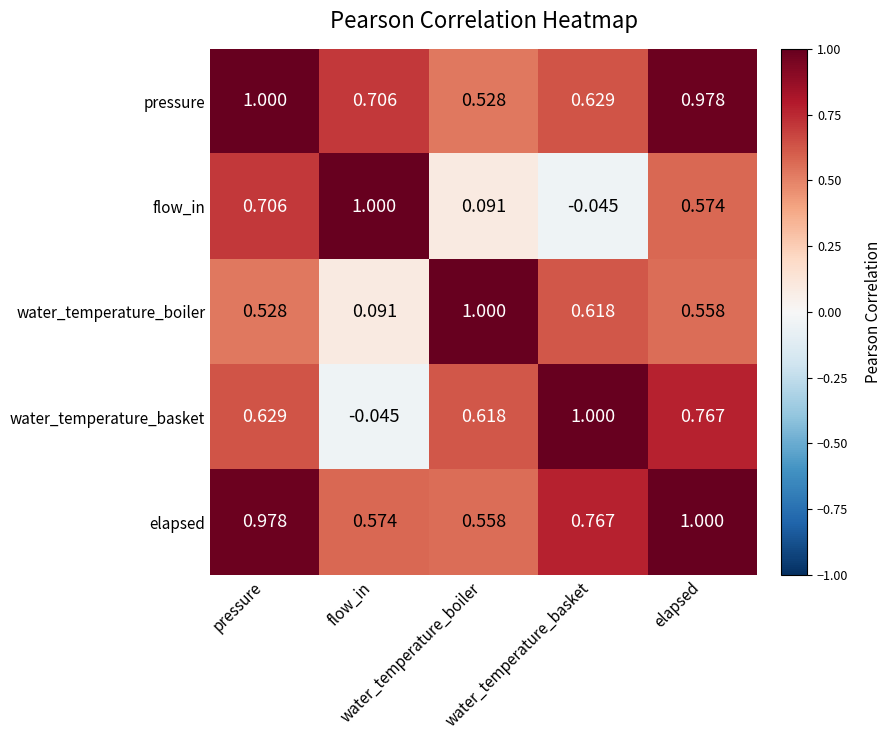

Reading left to right, list all the values displayed in this chart.

pressure: pressure=1.0	flow_in=0.7	water_temperature_boiler=0.5	water_temperature_basket=0.6	elapsed=1.0
flow_in: pressure=0.7	flow_in=1.0	water_temperature_boiler=0.1	water_temperature_basket=-0.0	elapsed=0.6
water_temperature_boiler: pressure=0.5	flow_in=0.1	water_temperature_boiler=1.0	water_temperature_basket=0.6	elapsed=0.6
water_temperature_basket: pressure=0.6	flow_in=-0.0	water_temperature_boiler=0.6	water_temperature_basket=1.0	elapsed=0.8
elapsed: pressure=1.0	flow_in=0.6	water_temperature_boiler=0.6	water_temperature_basket=0.8	elapsed=1.0